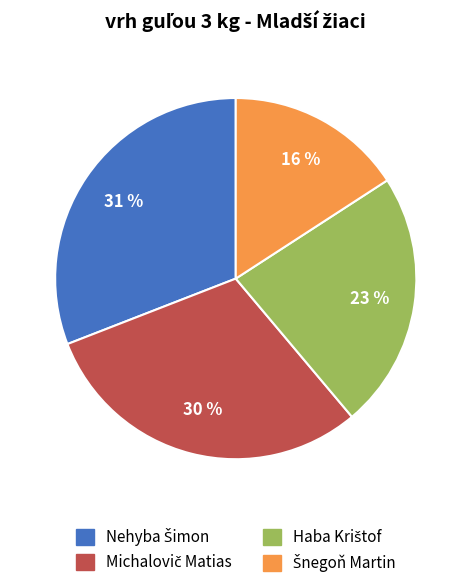

Is there a majority slice in this chart?

No